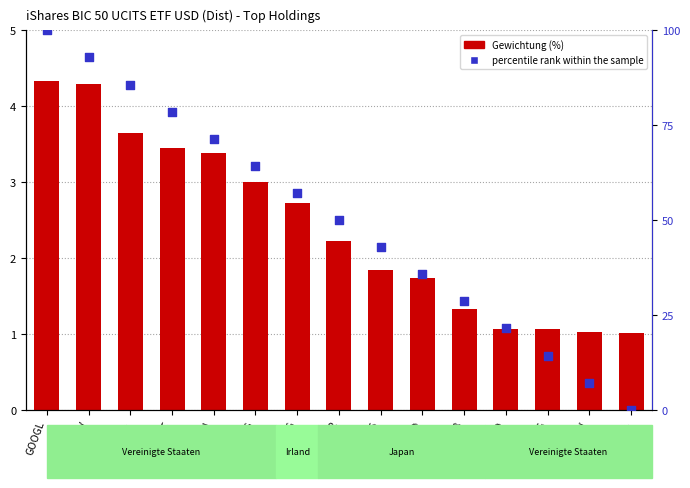

Which series reaches the minimum Y coordinate?

percentile rank within the sample